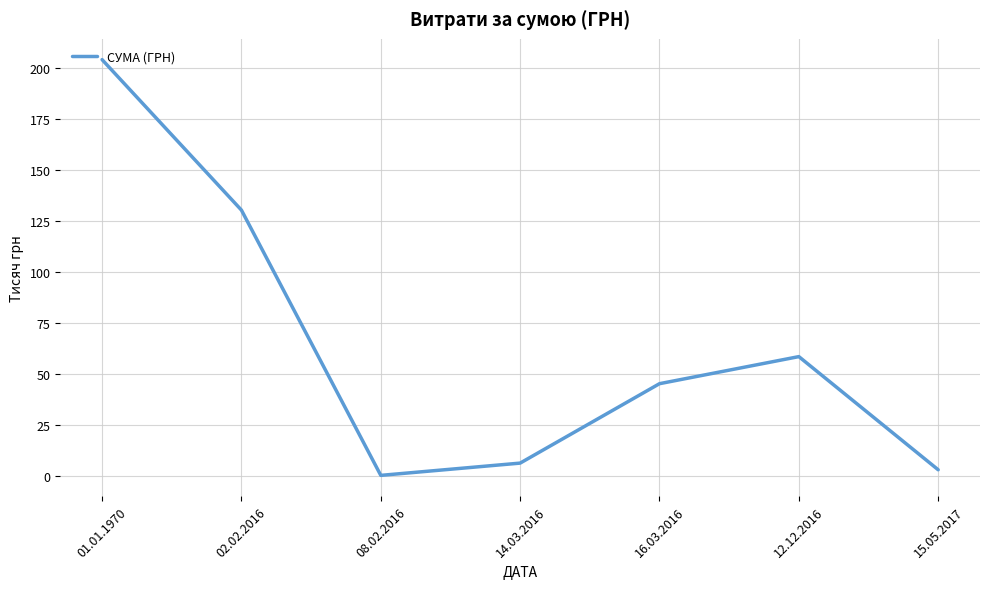

True or false: the data shows 22.1 at 16.03.2016.

False